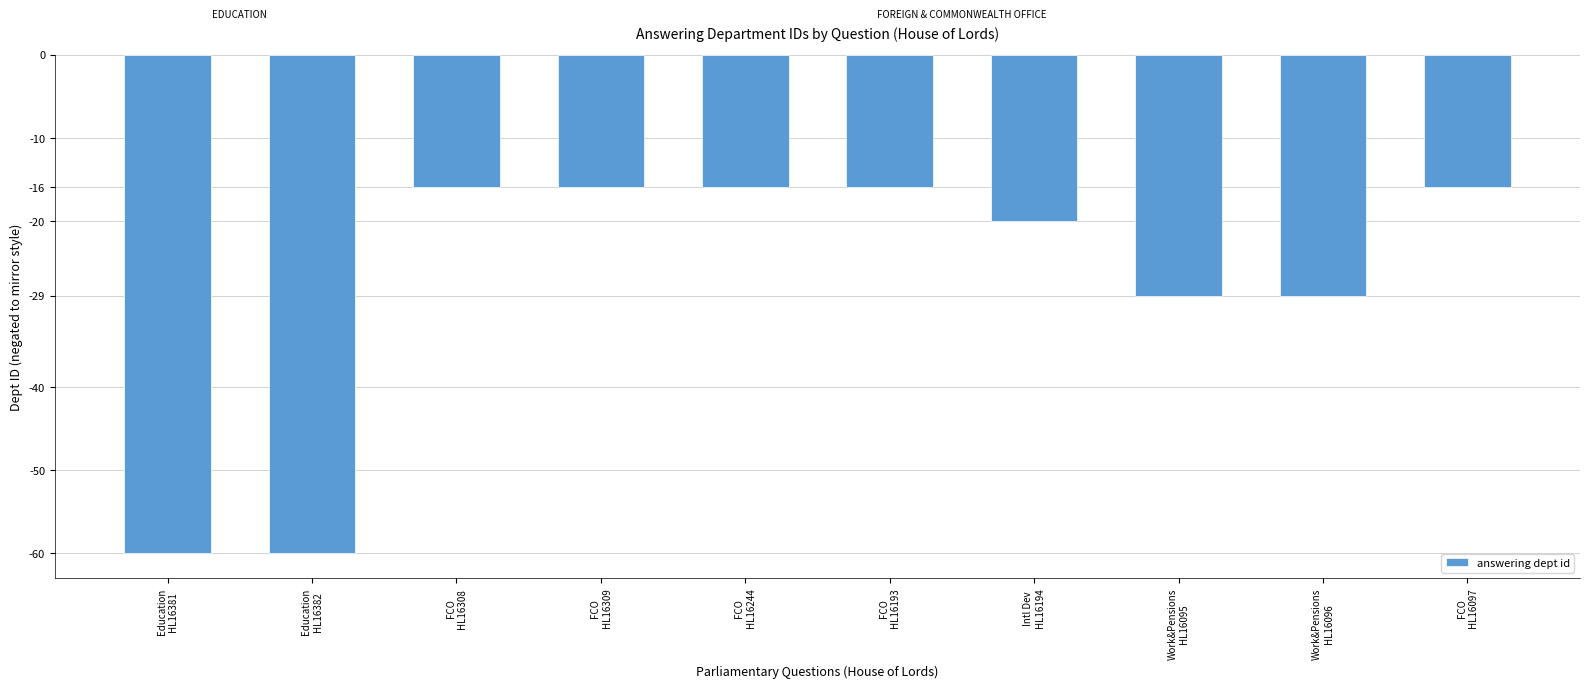

What is the minimum value shown in the chart?

-60